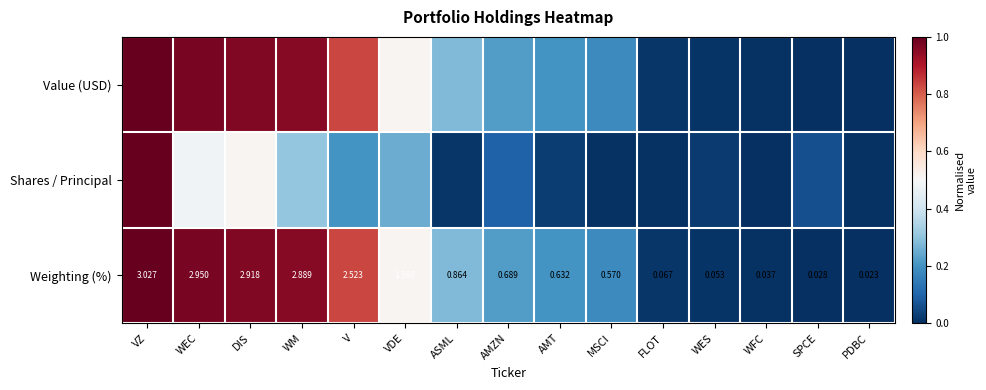

At which label is Weighting (%) closest to 1?

ASML